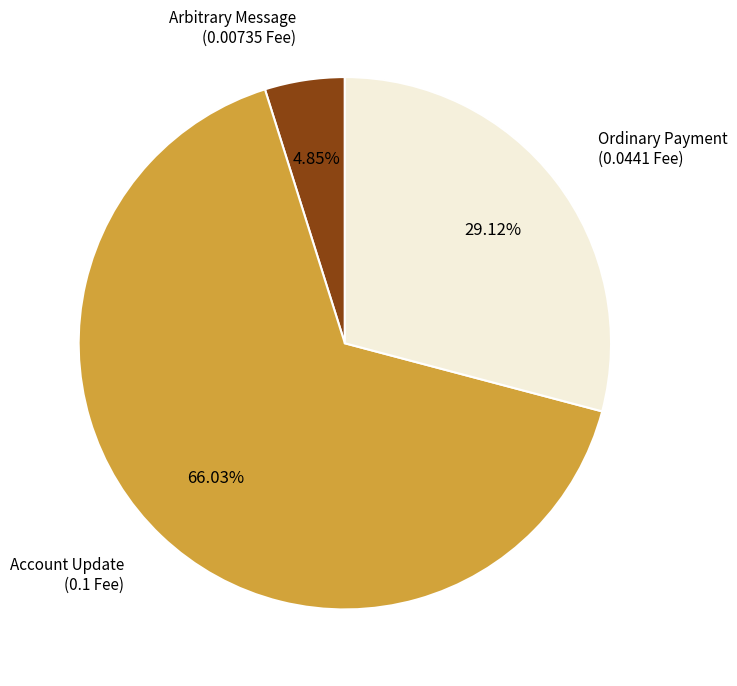

Is there any slice that represents more than half of the pie?

Yes